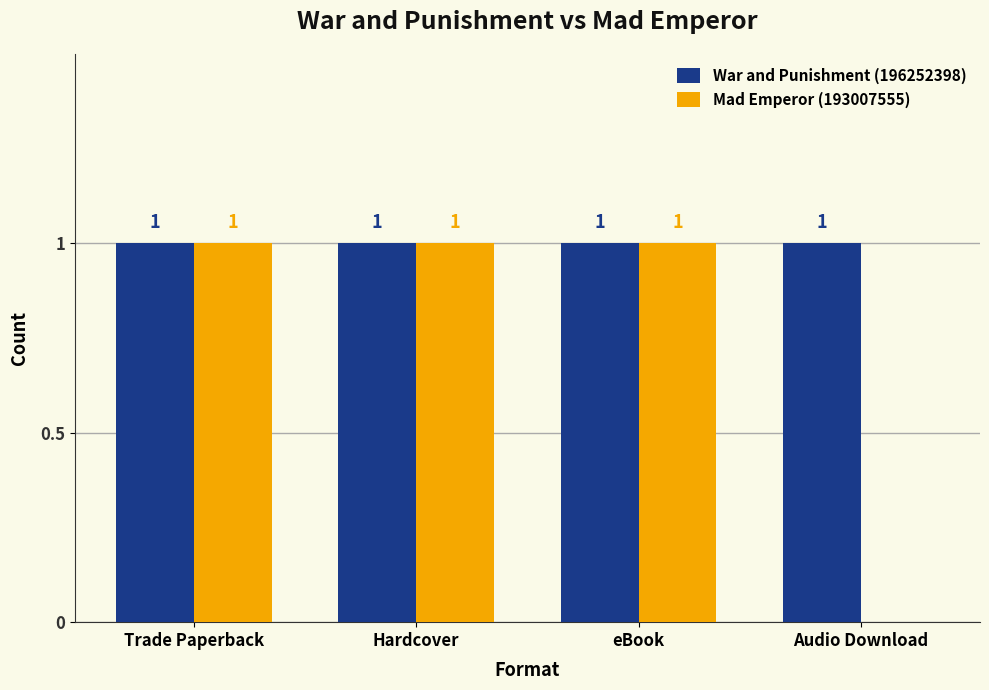

How many values in Mad Emperor (193007555) are above zero?

3